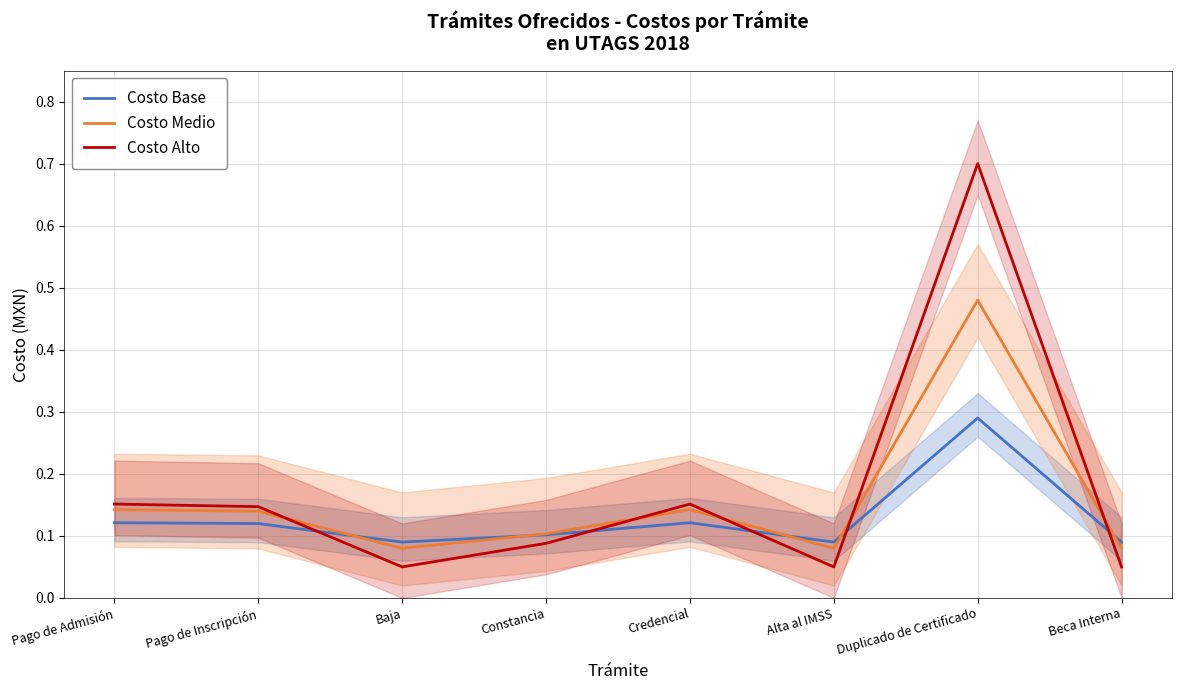

What is the label of the 5th point from the right?

Constancia